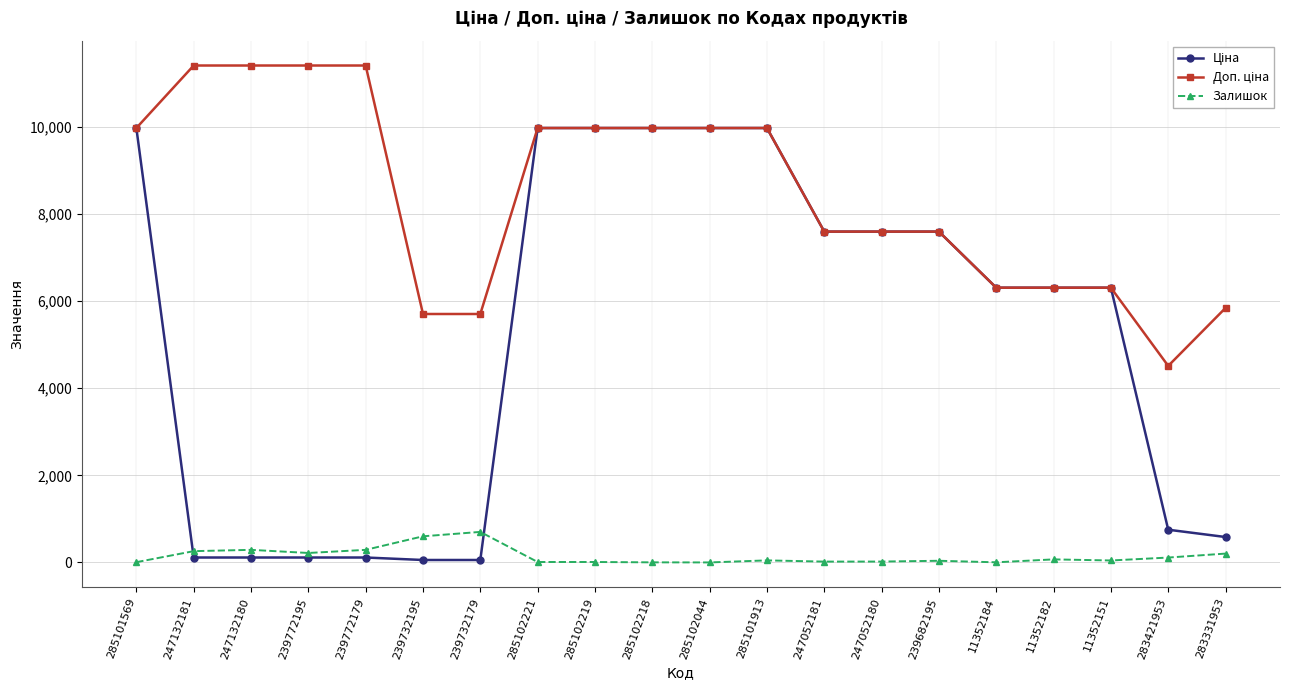

What is the total value across all series at 247052181?

15213.1